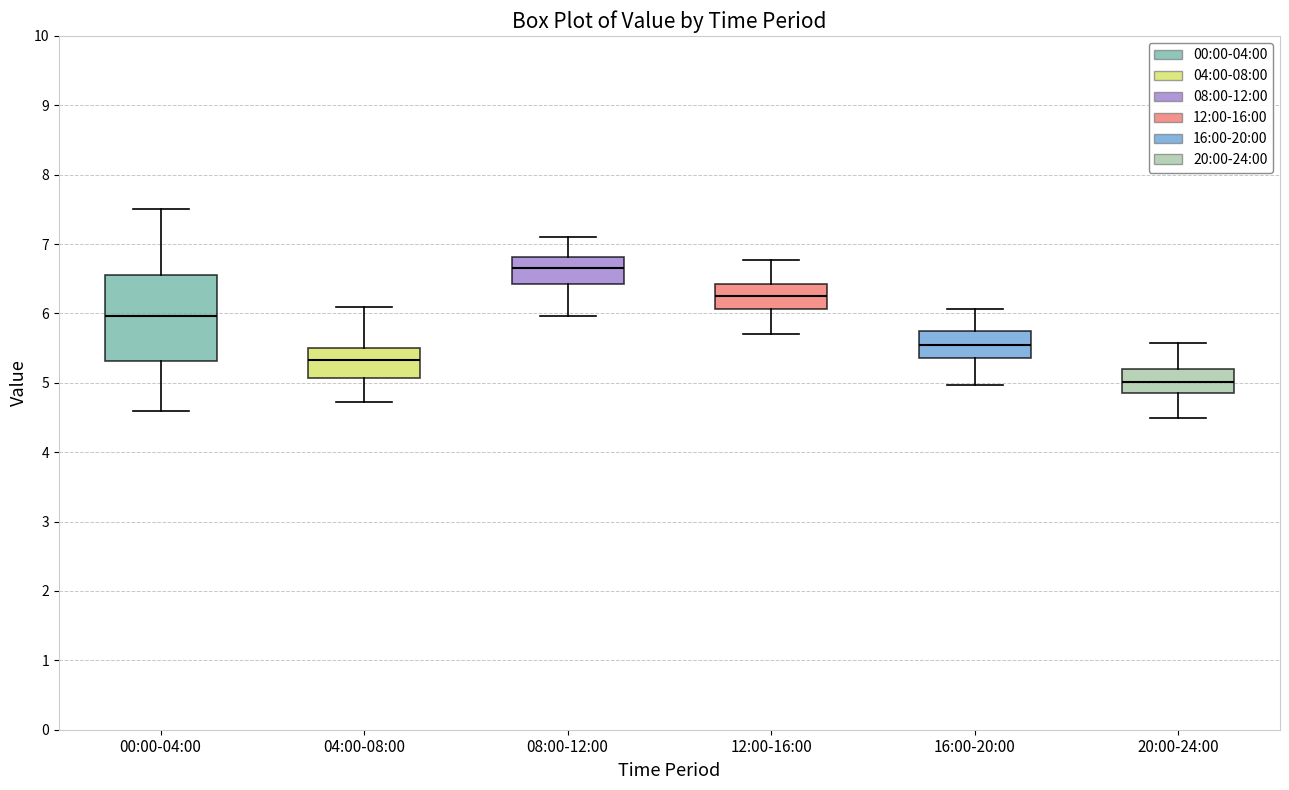

Which box has the lowest median line?

20:00-24:00